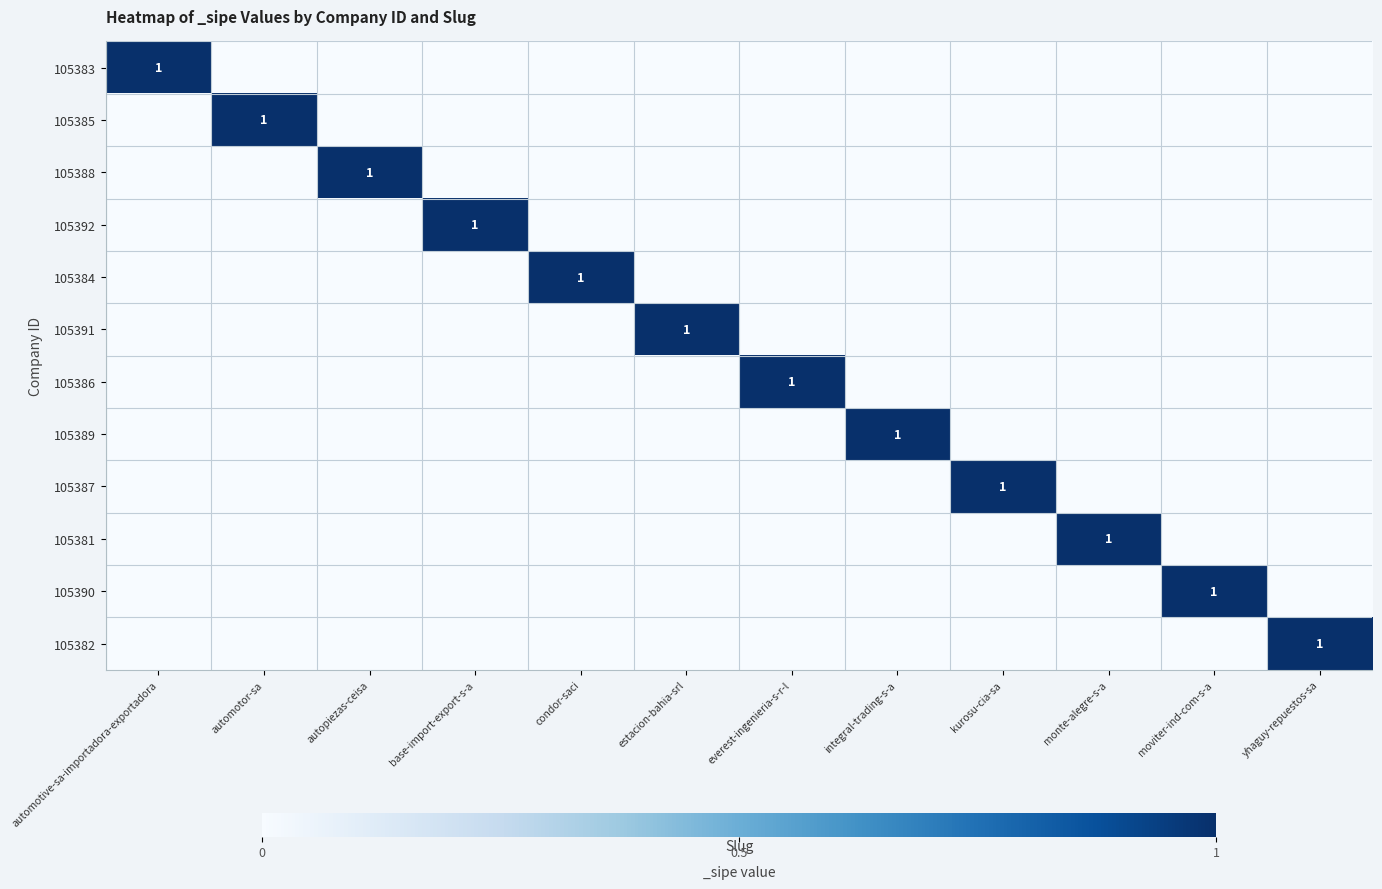

How many series are shown in this chart?

12